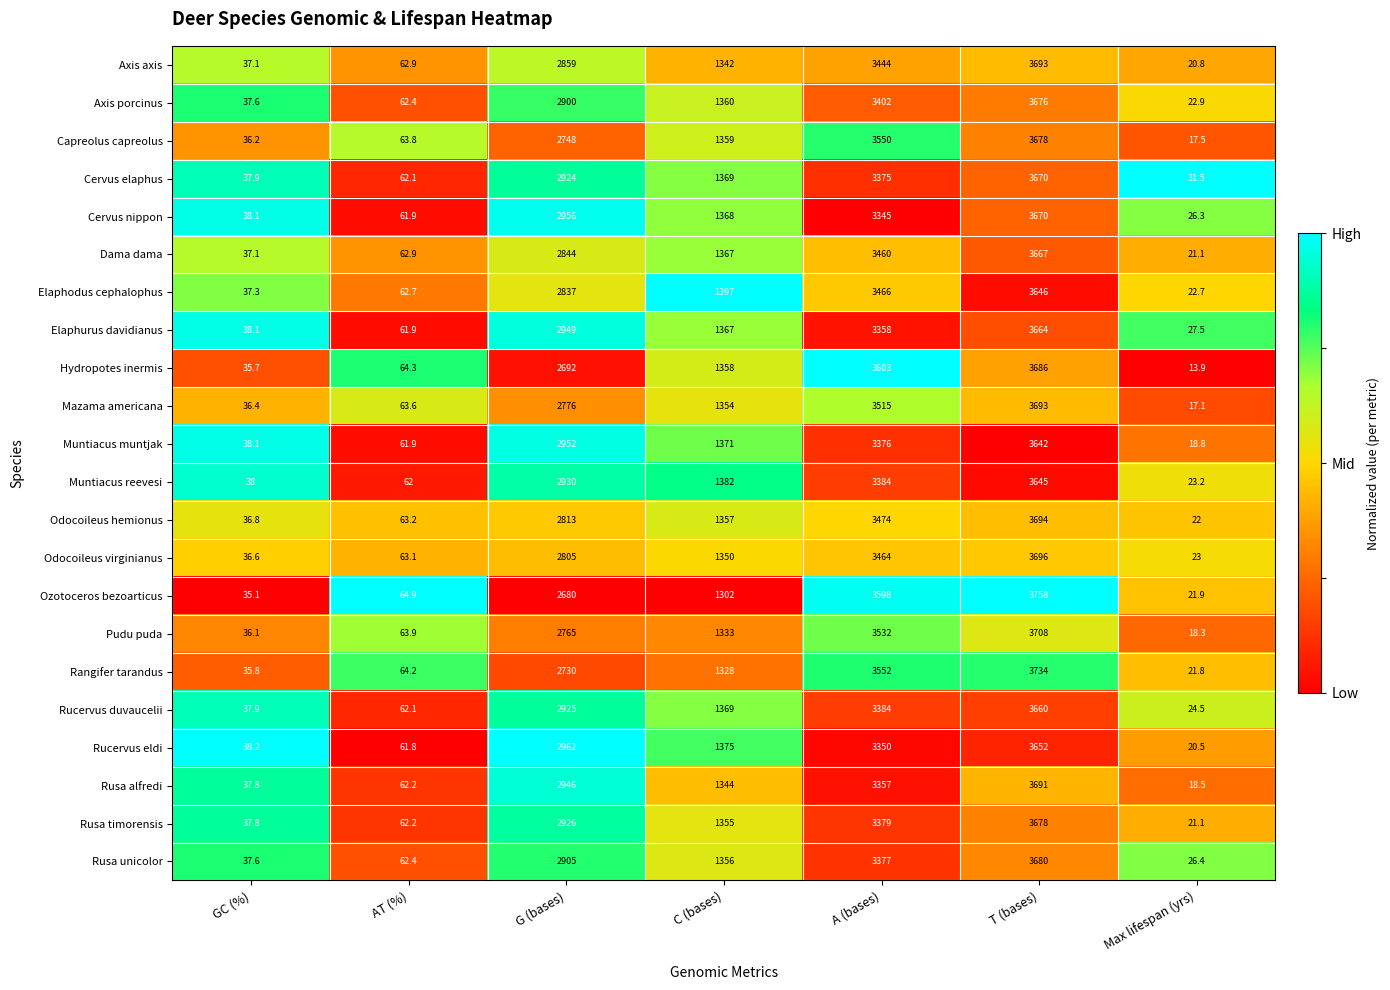

The Muntiacus reevesi series shows 9.5 at Max lifespan (yrs). True or false?

False